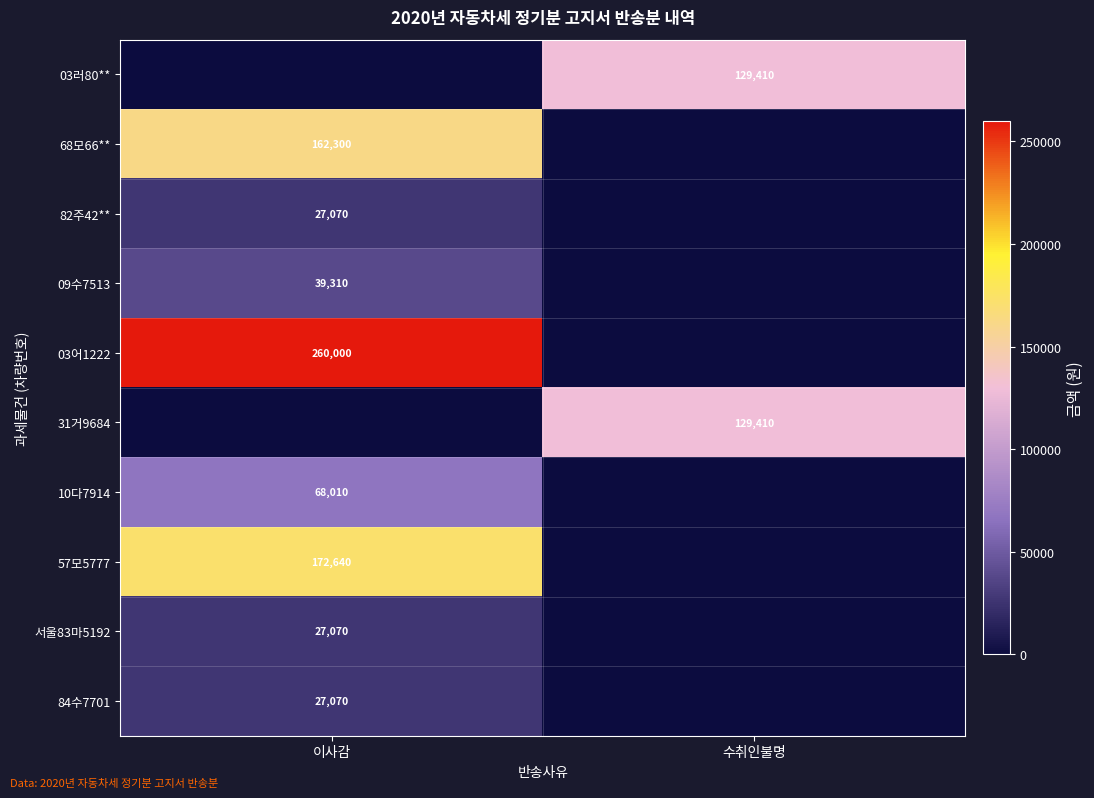

The 68모66** series shows 58119 at 이사감. True or false?

False